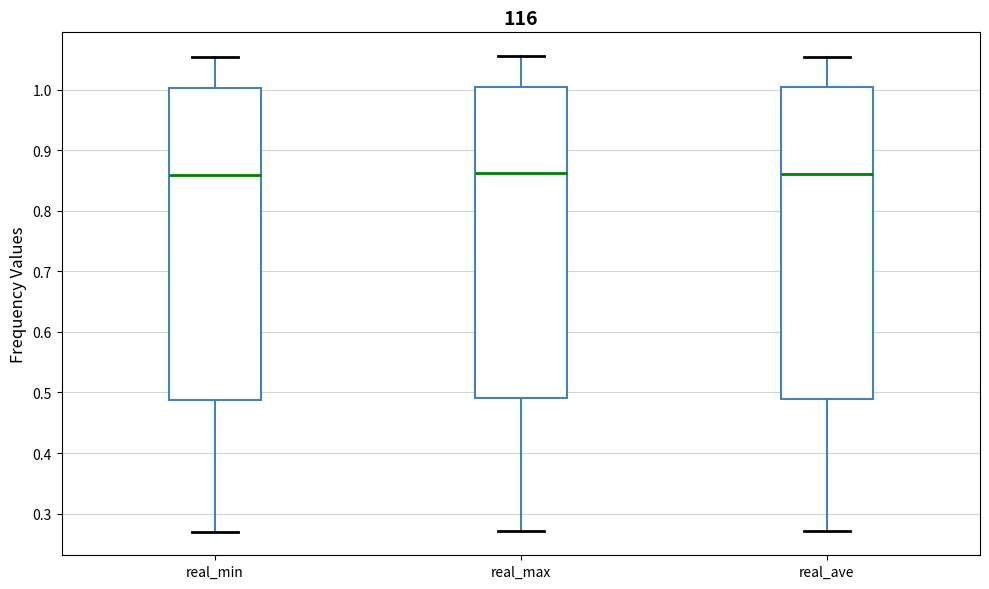

Reading left to right, read every box against the y-axis: the position of its median line, the range the box covers, and the ends of its whiskers. The values are not printed on the chart, so give them approximately, as read against the axis.

real_min: median 0.86, box 0.49 to 1.00, whiskers 0.27 to 1.05
real_max: median 0.86, box 0.49 to 1.01, whiskers 0.27 to 1.06
real_ave: median 0.86, box 0.49 to 1.00, whiskers 0.27 to 1.05